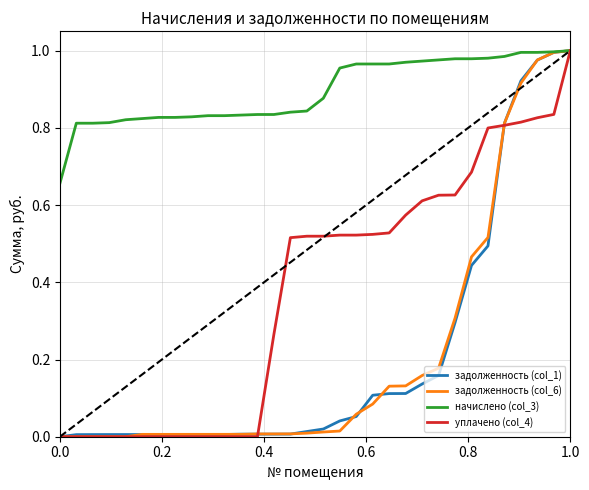

Which series has the largest total across all categories?

начислено (col_3)